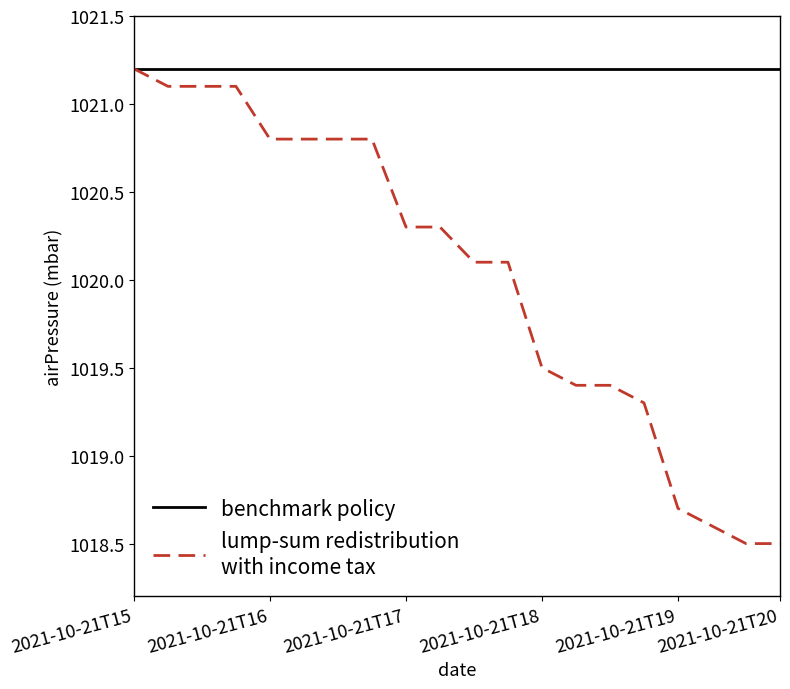

What is the minimum value shown in the chart?

1018.5